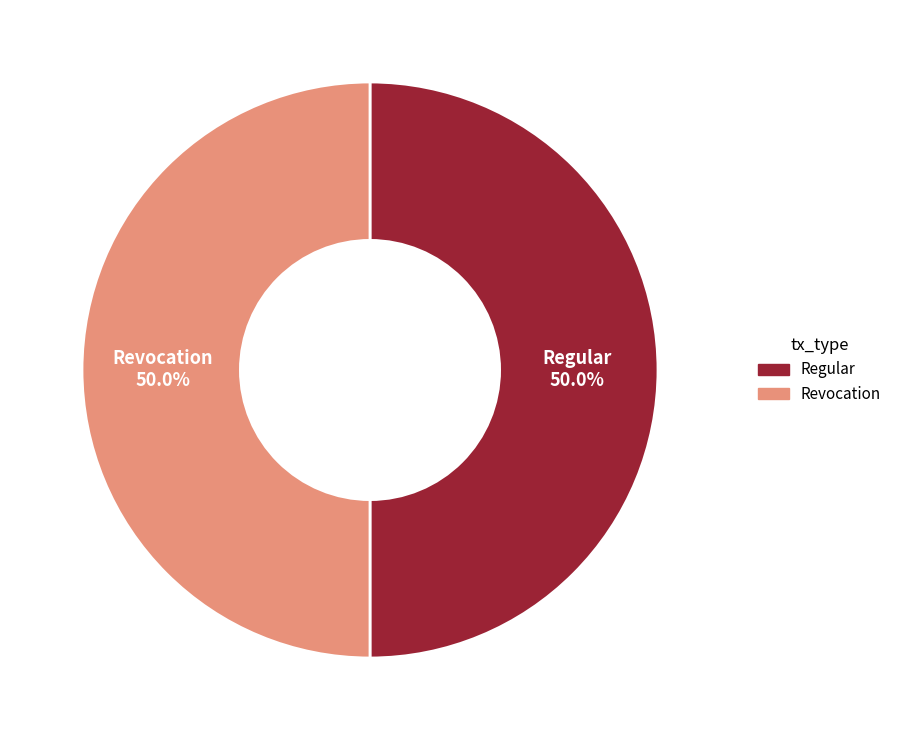

To the nearest percent, what is the average slice percentage?

50%